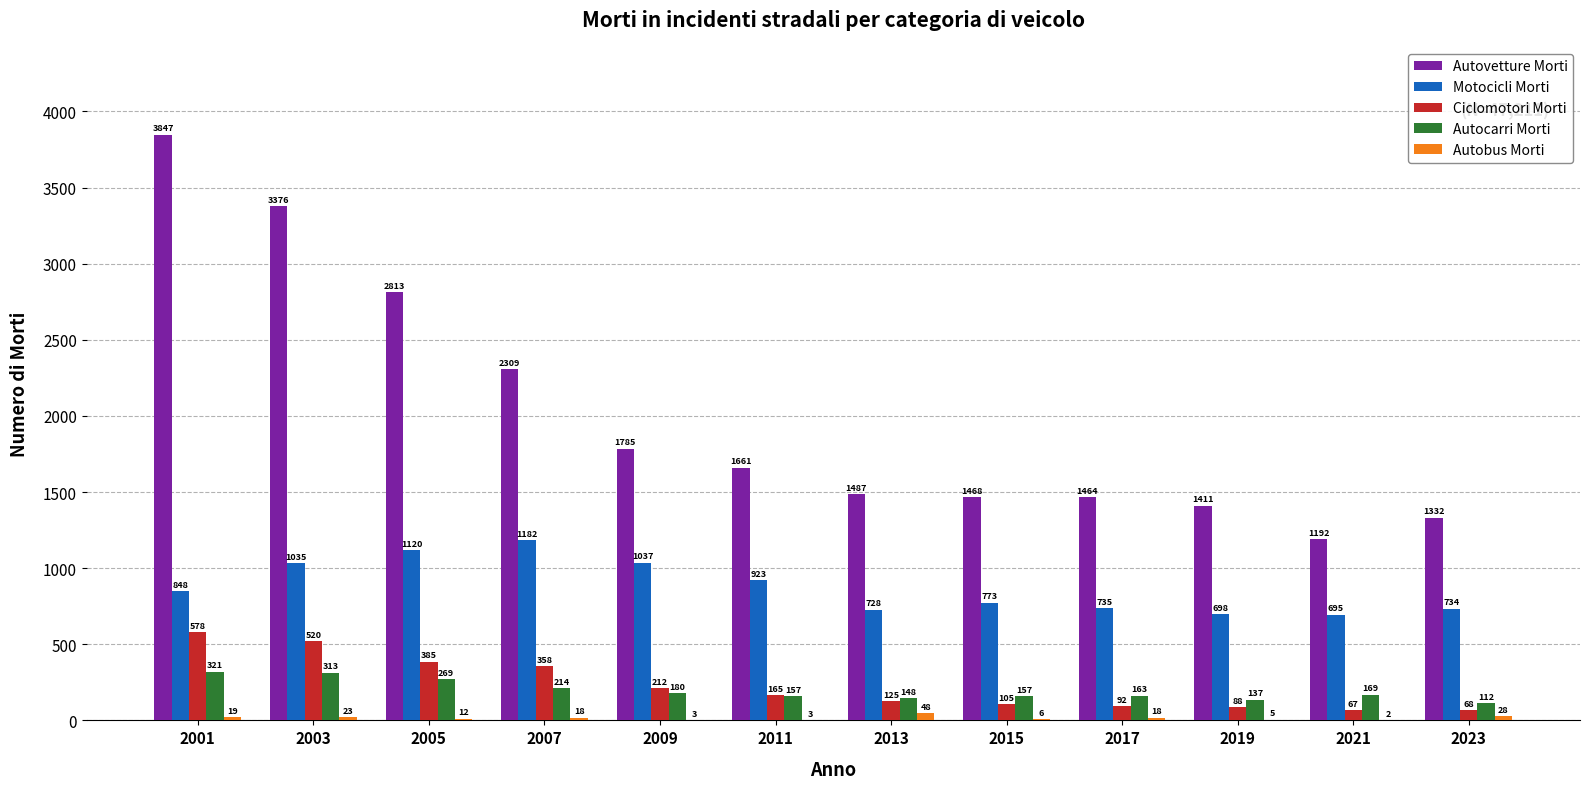

What is the average value of the Motocicli Morti series?

876